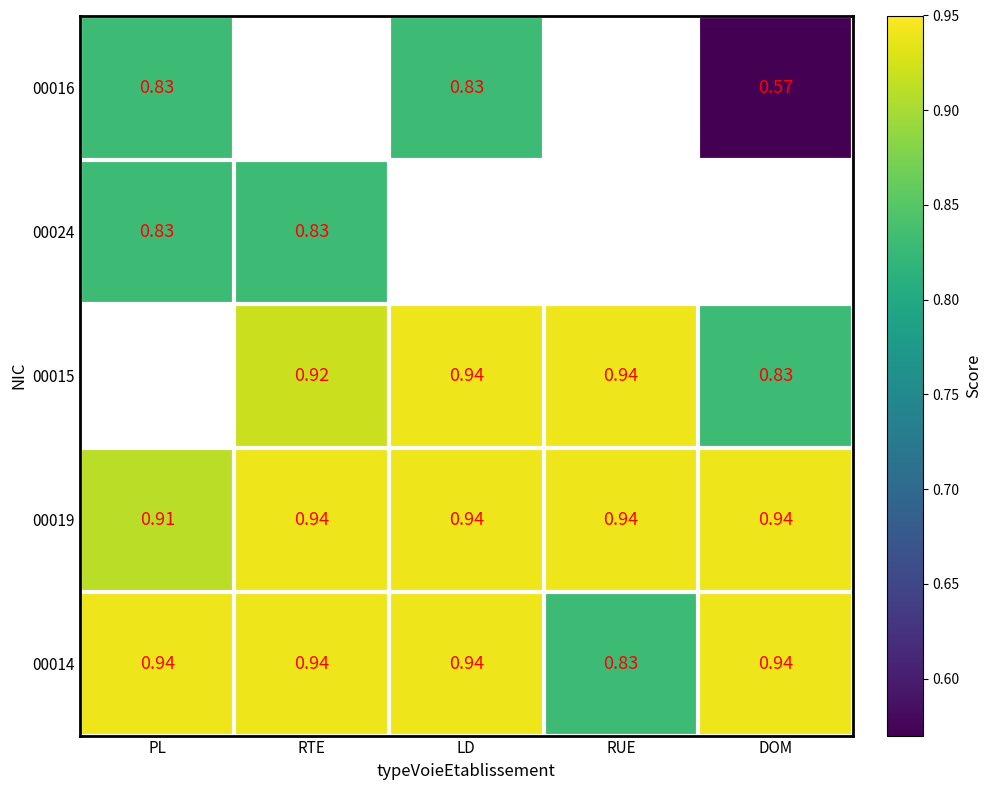

What is the minimum value shown in the chart?

0.6